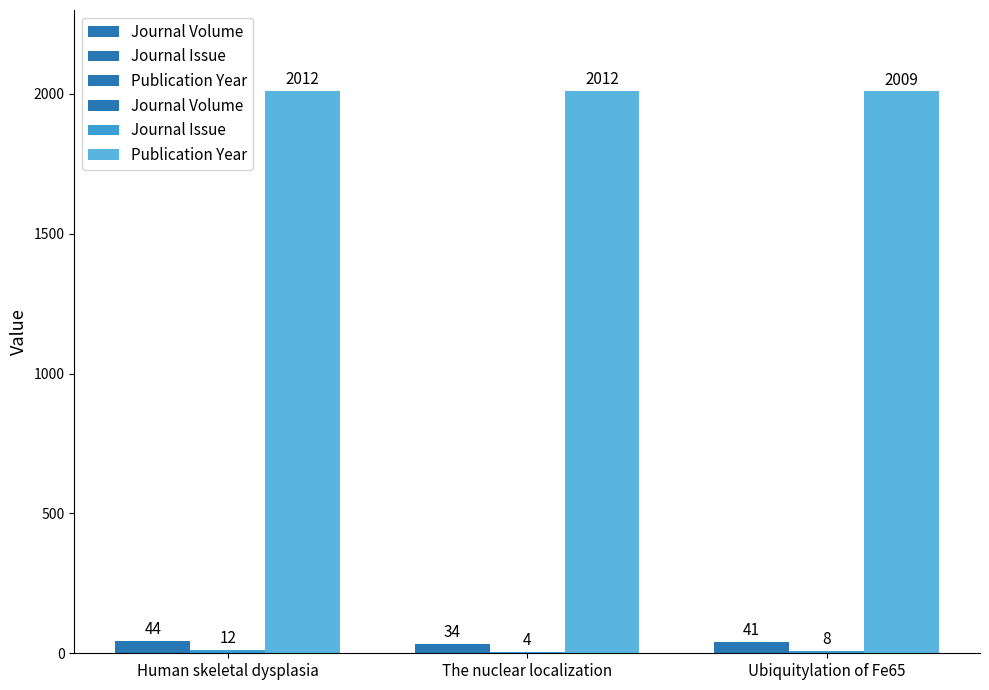

Reading left to right, extract all data points from this chart.

Journal Volume: 44	34	41
Journal Issue: 12	4	8
Publication Year: 2012	2012	2009